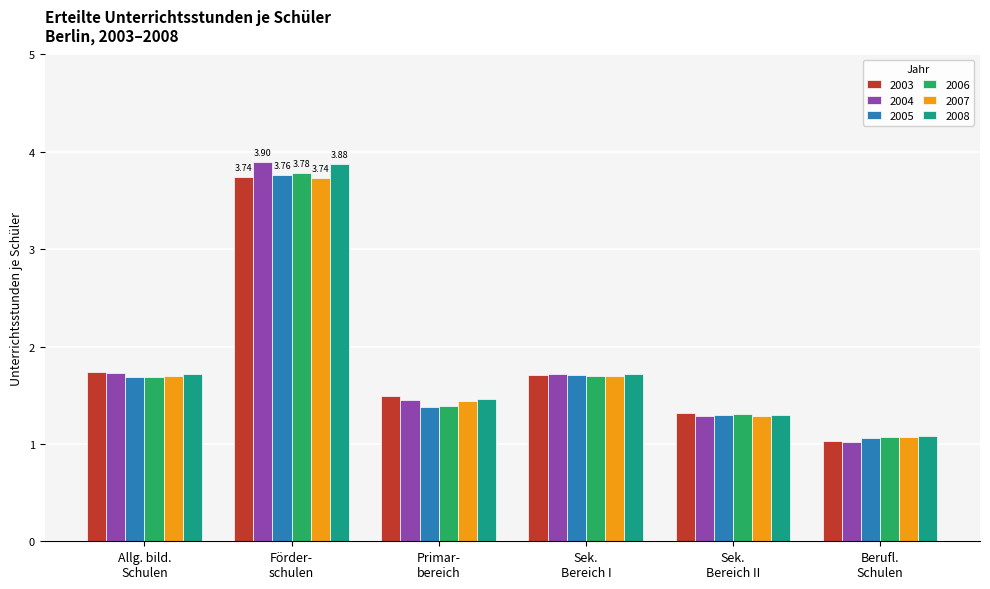

What is the sum of all 2005 values?

10.9